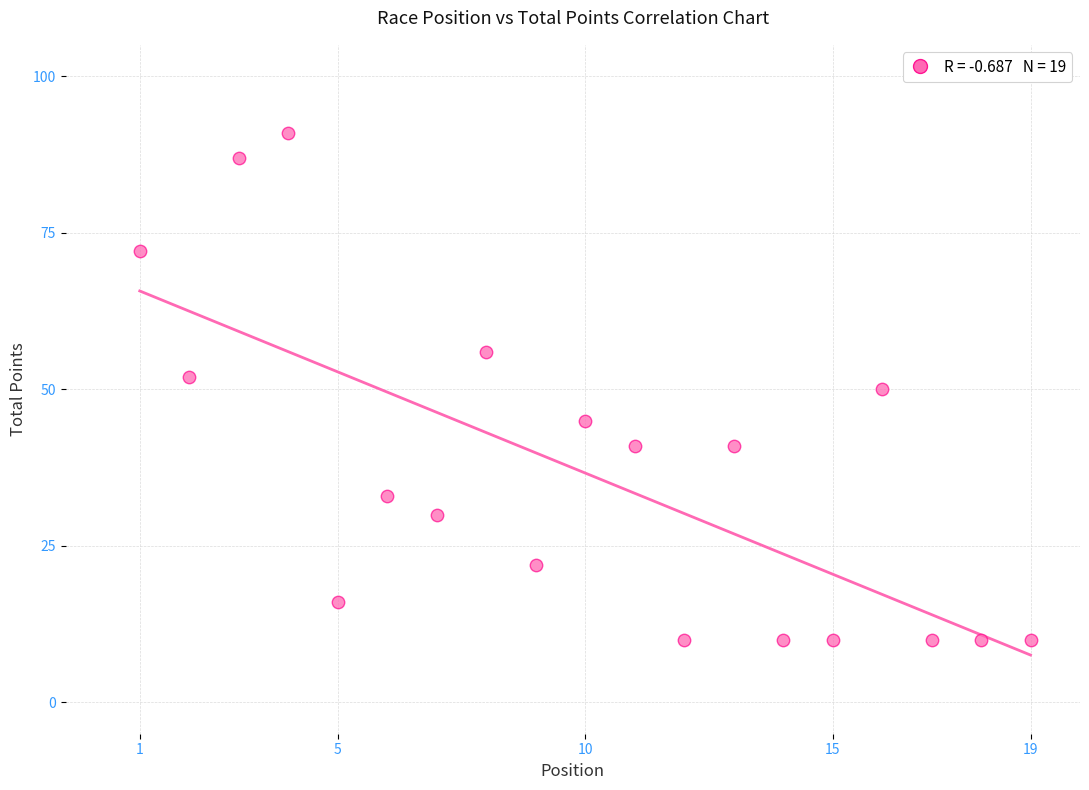

What is the range of Y values (max minus min)?

81